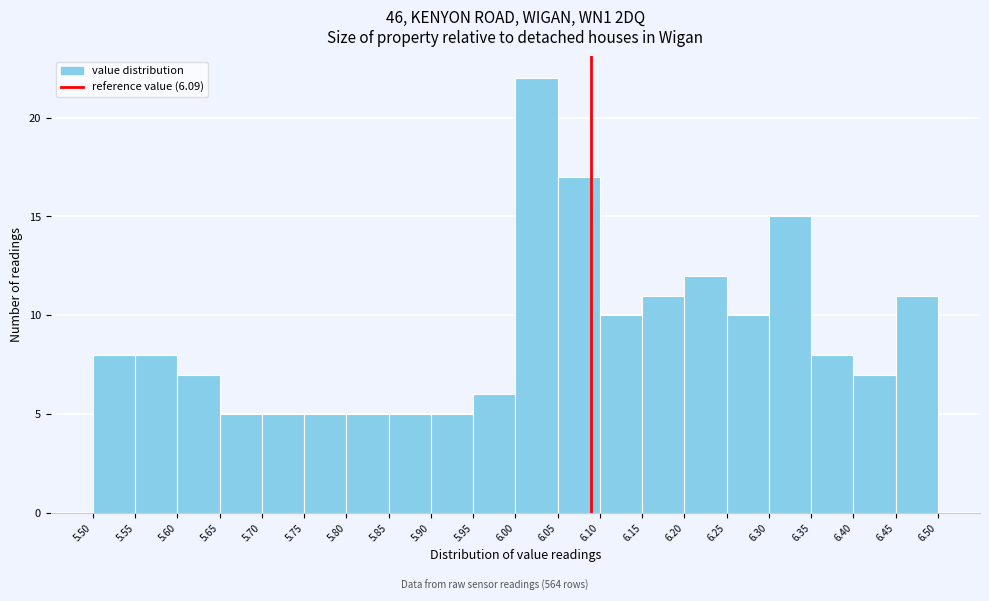

Which range on the x-axis has the tallest bar?

6.00 to 6.05